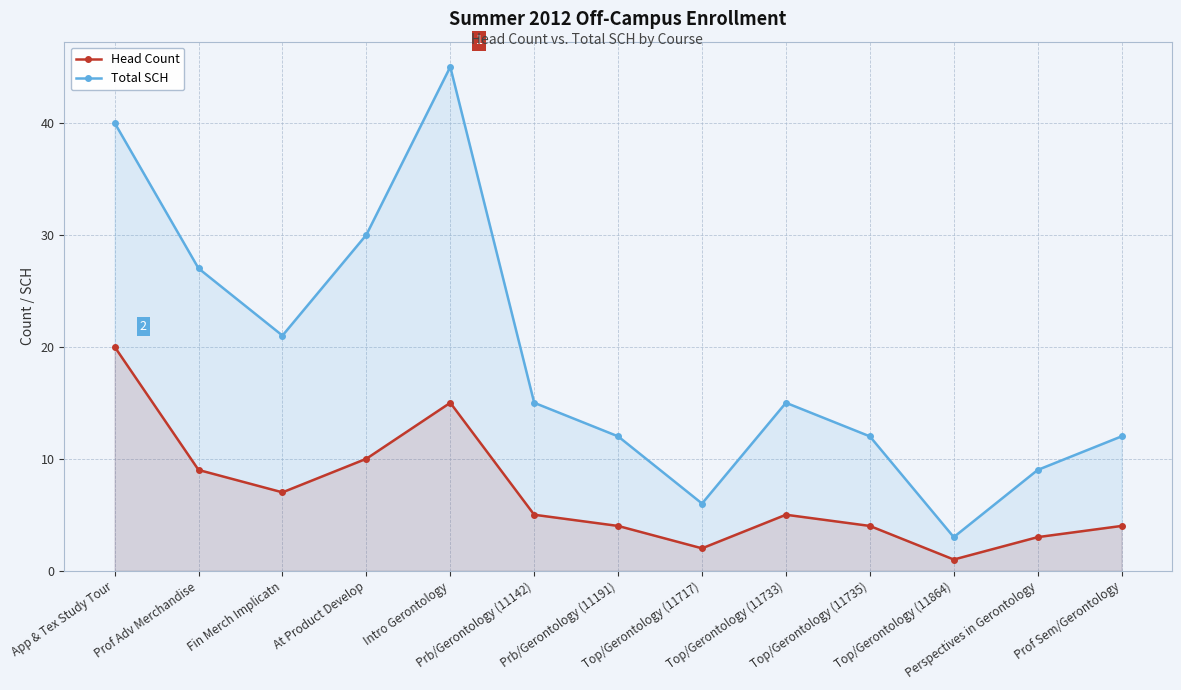

What is the total value across all series at Fin Merch Implicatn?

28